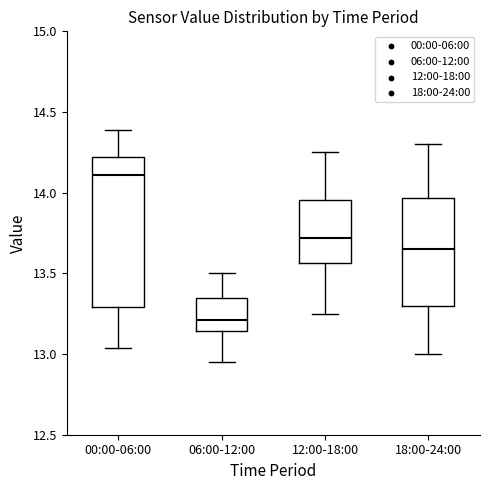

Reading left to right, read every box against the y-axis: the position of its median line, the range the box covers, and the ends of its whiskers. The values are not printed on the chart, so give them approximately, as read against the axis.

00:00-06:00: median 14.10, box 13.30 to 14.20, whiskers 13.05 to 14.40
06:00-12:00: median 13.20, box 13.15 to 13.35, whiskers 12.95 to 13.50
12:00-18:00: median 13.70, box 13.55 to 13.95, whiskers 13.25 to 14.25
18:00-24:00: median 13.65, box 13.30 to 13.95, whiskers 13.00 to 14.30